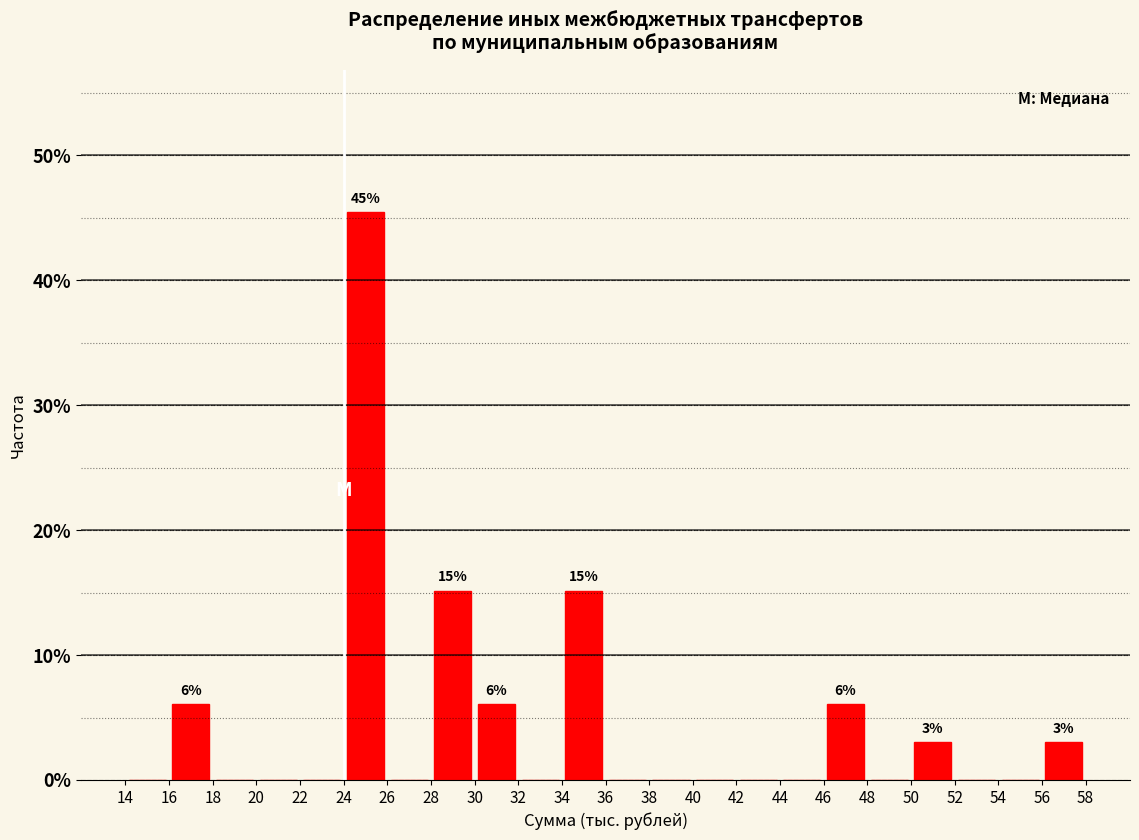

Which range on the x-axis has the tallest bar?

24 to 26